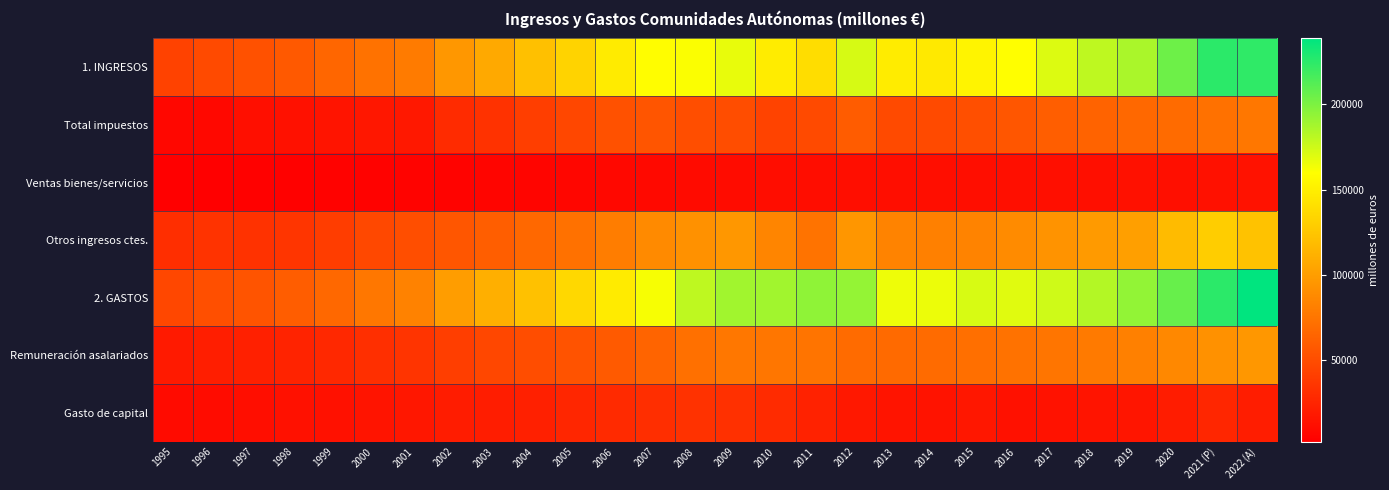

List the series in order of their peak value, lowest first.

Ventas bienes/servicios, Gasto de capital, Total impuestos, Remuneración asalariados, Otros ingresos ctes., 1. INGRESOS, 2. GASTOS